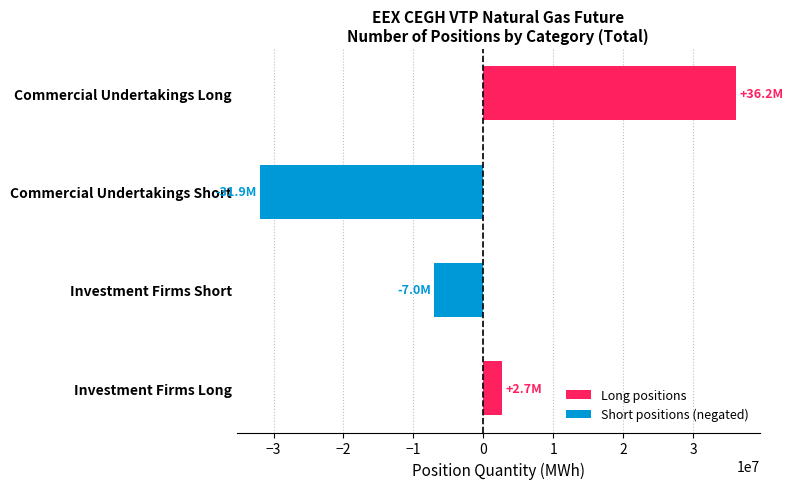

Is it true that the value at Commercial Undertakings Short is -21405272?

False